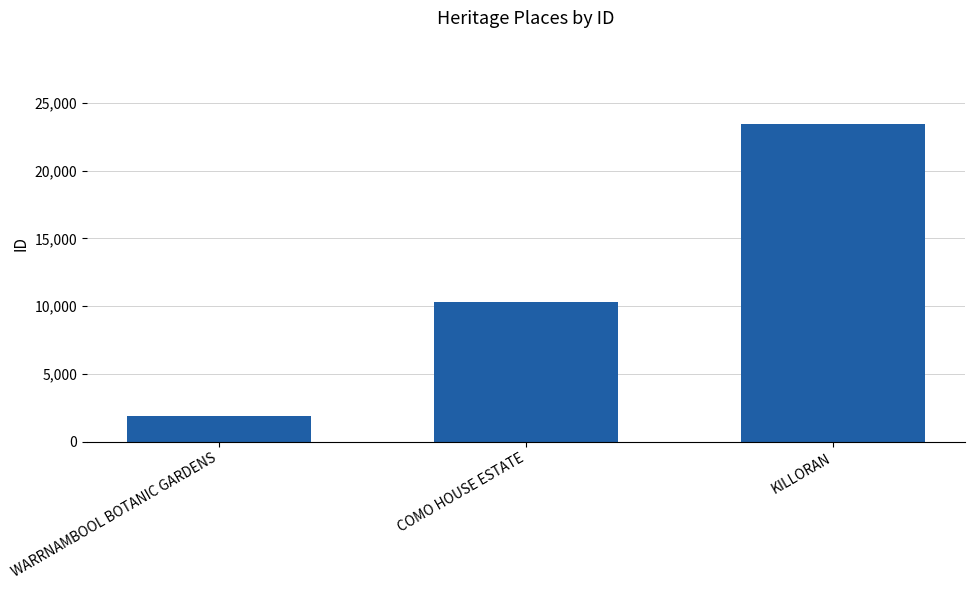

What position from the right is KILLORAN?

1